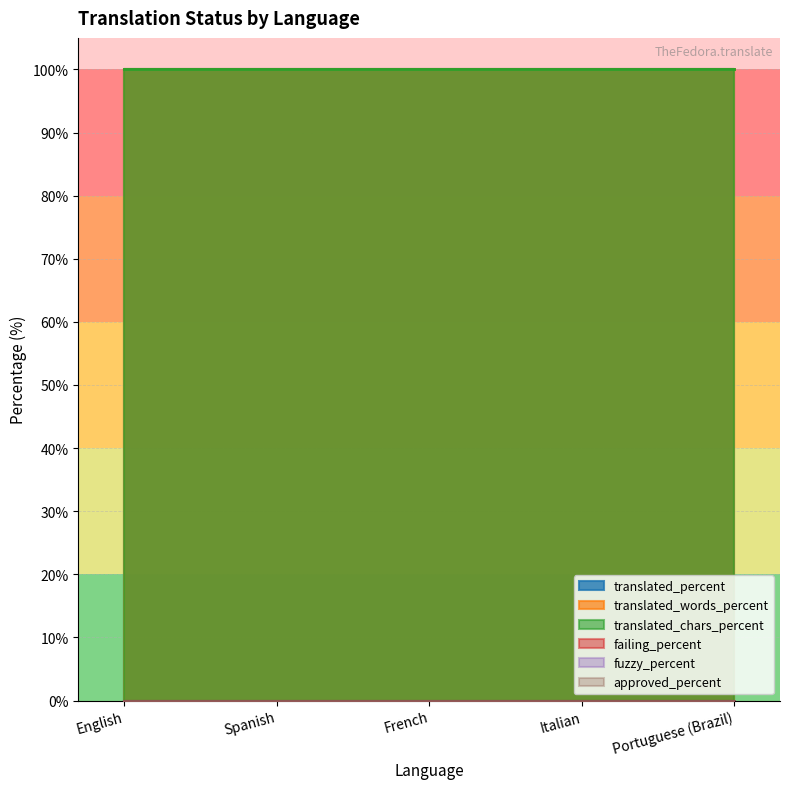

Reading left to right, list all the values displayed in this chart.

translated_percent: English=100	Spanish=100	French=100	Italian=100	Portuguese (Brazil)=100
translated_words_percent: English=100	Spanish=100	French=100	Italian=100	Portuguese (Brazil)=100
translated_chars_percent: English=100	Spanish=100	French=100	Italian=100	Portuguese (Brazil)=100
failing_percent: English=0	Spanish=0	French=0	Italian=0	Portuguese (Brazil)=0
fuzzy_percent: English=0	Spanish=0	French=0	Italian=0	Portuguese (Brazil)=0
approved_percent: English=0	Spanish=0	French=0	Italian=0	Portuguese (Brazil)=0